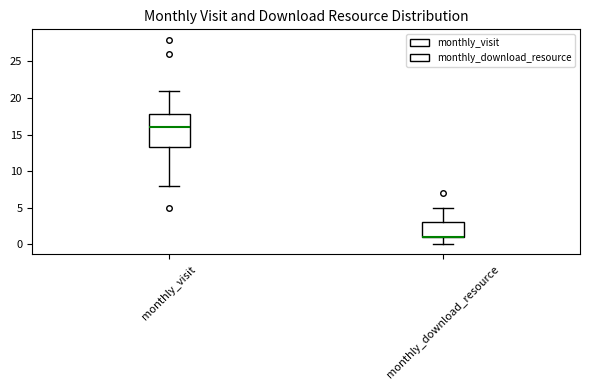

Where does the lower whisker of the box for monthly_download_resource end on the y-axis? The values are not printed on the chart, so give them approximately, as read against the axis.

0.0